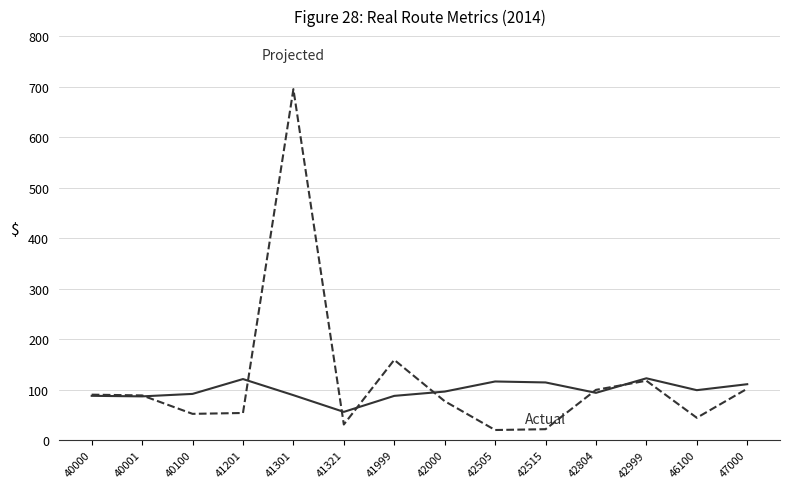

At which category is the sum across all series the highest?

41301